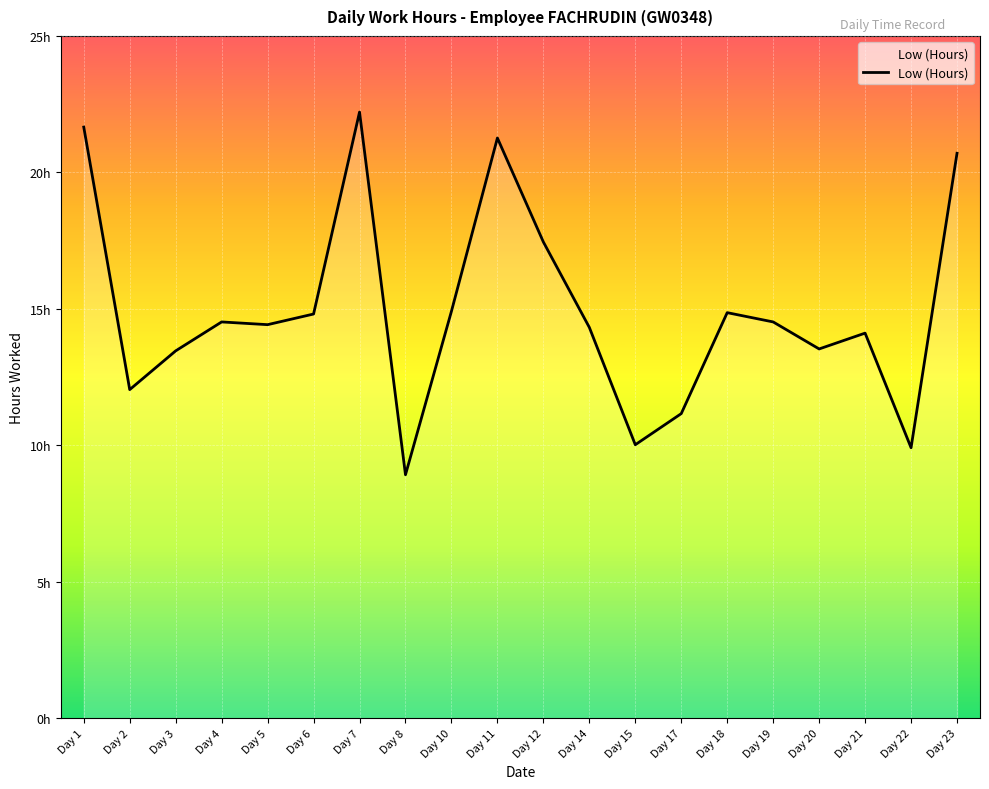

What is the difference between the values at Day 2 and Day 4?

2.5